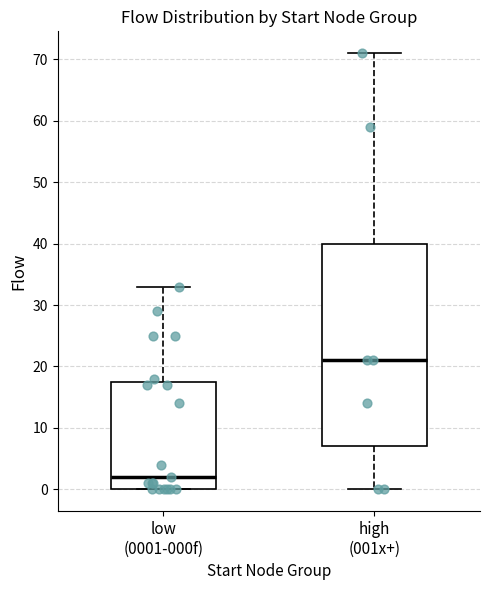

Which box's median line is the highest?

high (001x+)